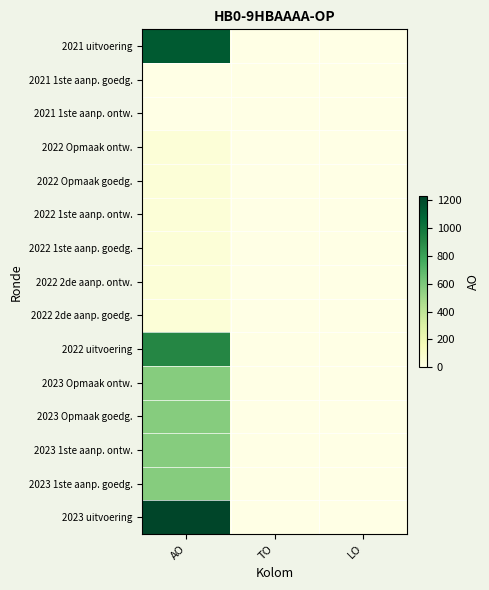

Reading left to right, extract all data points from this chart.

2021 uitvoering: AO=1132	TO=0	LO=0
2021 1ste aanp. goedg.: AO=0	TO=0	LO=0
2021 1ste aanp. ontw.: AO=0	TO=0	LO=0
2022 Opmaak ontw.: AO=50	TO=0	LO=0
2022 Opmaak goedg.: AO=50	TO=0	LO=0
2022 1ste aanp. ontw.: AO=50	TO=0	LO=0
2022 1ste aanp. goedg.: AO=50	TO=0	LO=0
2022 2de aanp. ontw.: AO=50	TO=0	LO=0
2022 2de aanp. goedg.: AO=50	TO=0	LO=0
2022 uitvoering: AO=910	TO=0	LO=0
2023 Opmaak ontw.: AO=575	TO=0	LO=0
2023 Opmaak goedg.: AO=575	TO=0	LO=0
2023 1ste aanp. ontw.: AO=575	TO=0	LO=0
2023 1ste aanp. goedg.: AO=575	TO=0	LO=0
2023 uitvoering: AO=1229	TO=0	LO=0